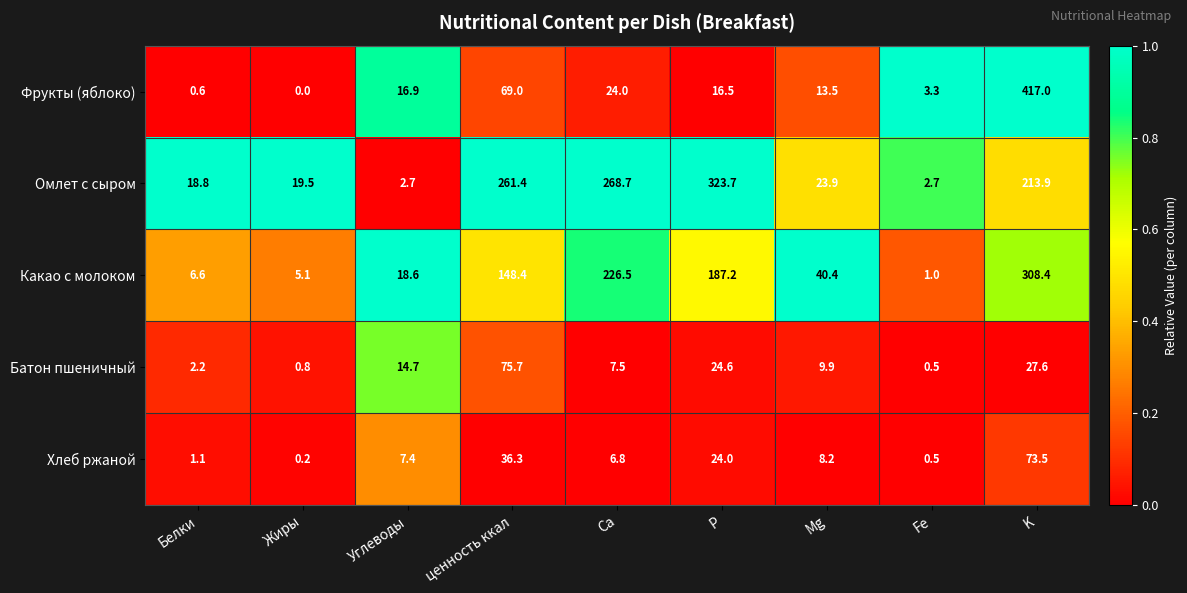

Rank the series at Ca from lowest to highest value.

Хлеб ржаной, Батон пшеничный, Фрукты (яблоко), Какао с молоком, Омлет с сыром